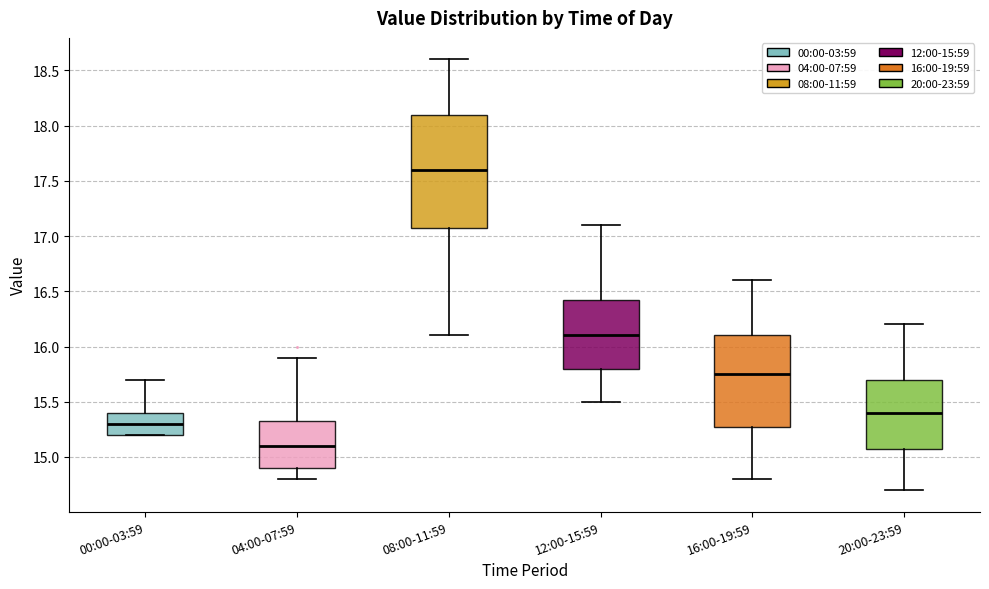

Which box has the highest median line?

08:00-11:59